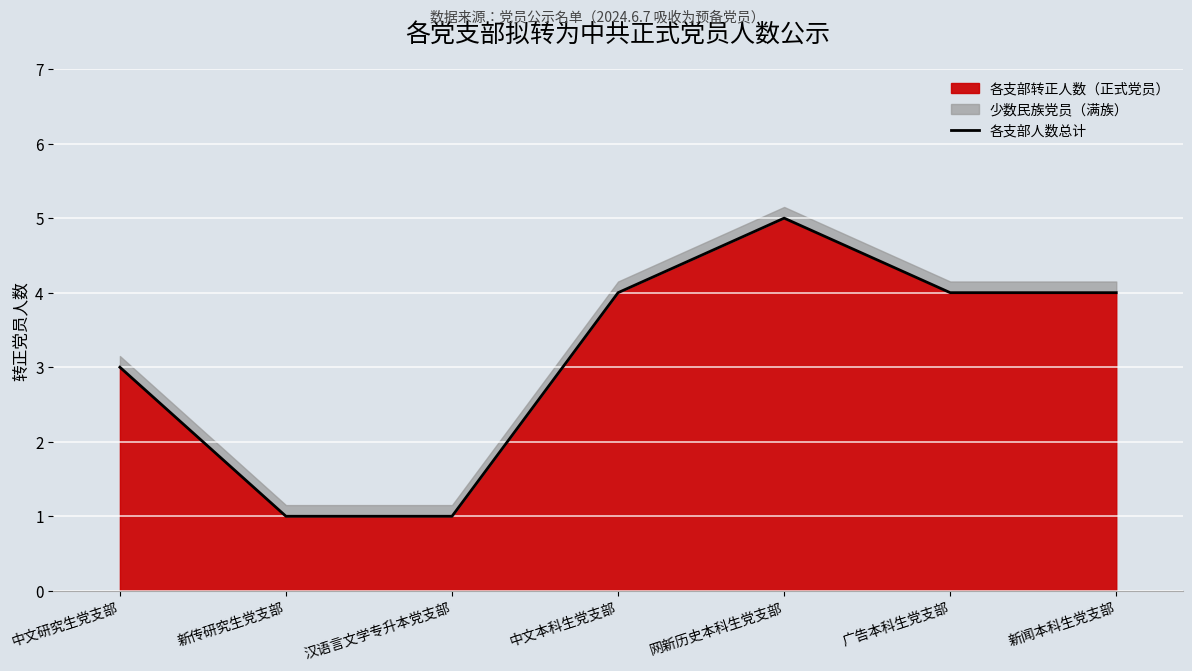

Is it true that the value at 新传研究生党支部 is 0?

False